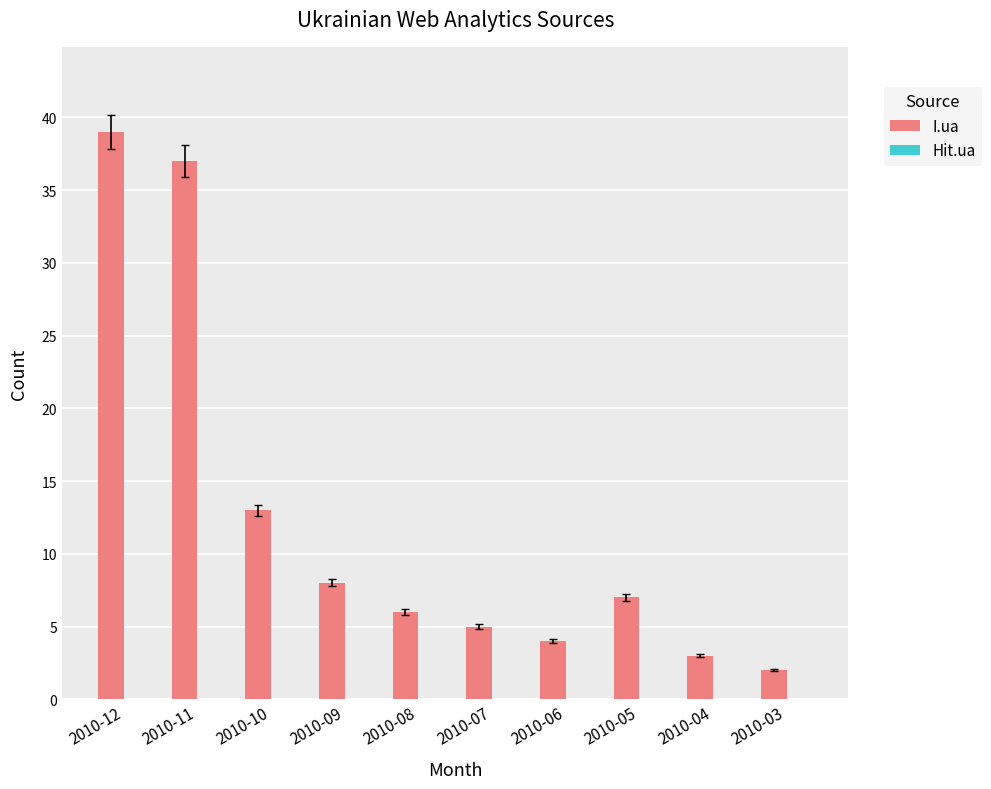

At which category does the chart reach its peak across all series?

2010-12